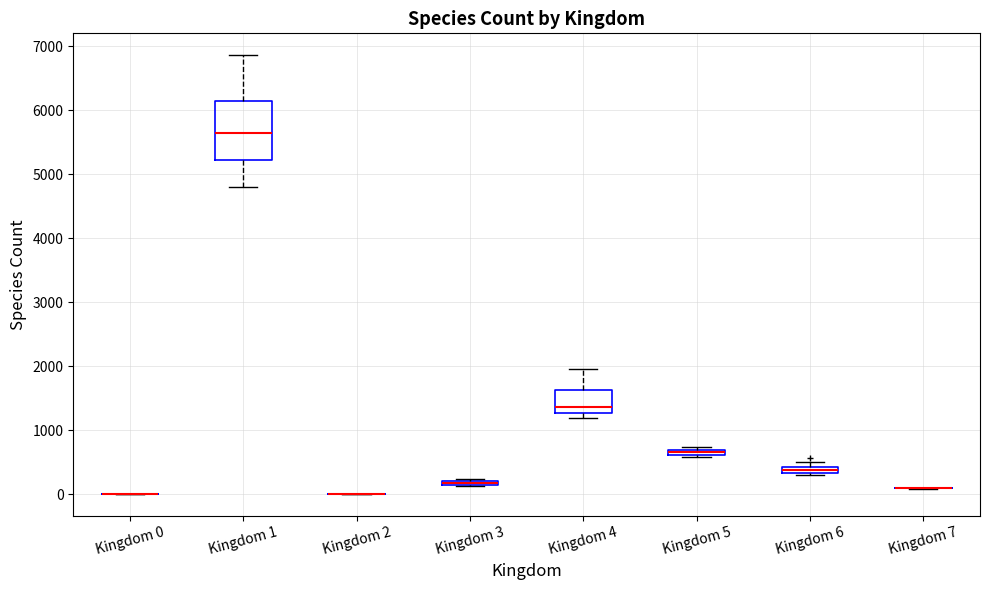

Comparing the boxes themselves (not the whiskers), which one is the tallest?

Kingdom 1